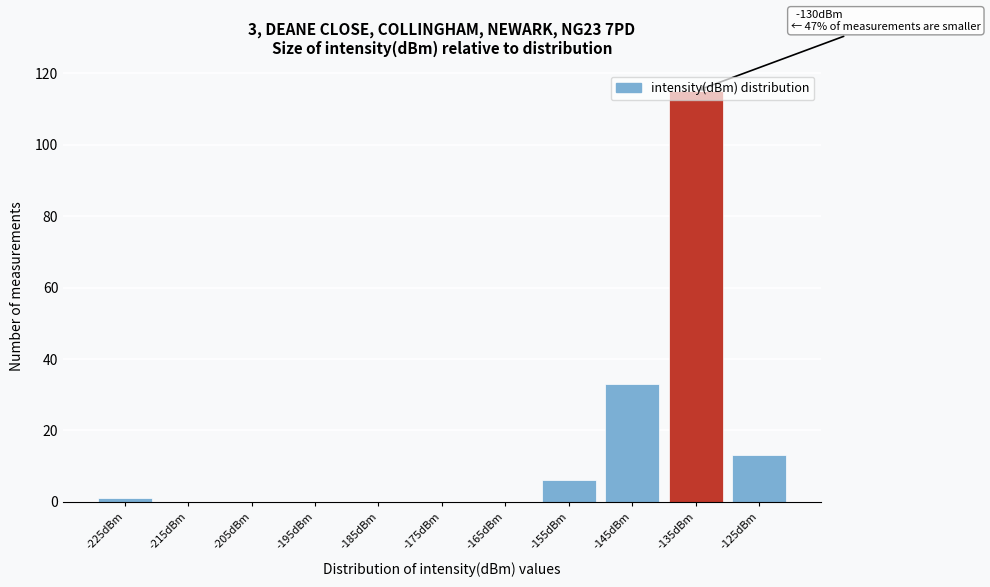

Which label corresponds to the largest value in the chart?

-135dBm